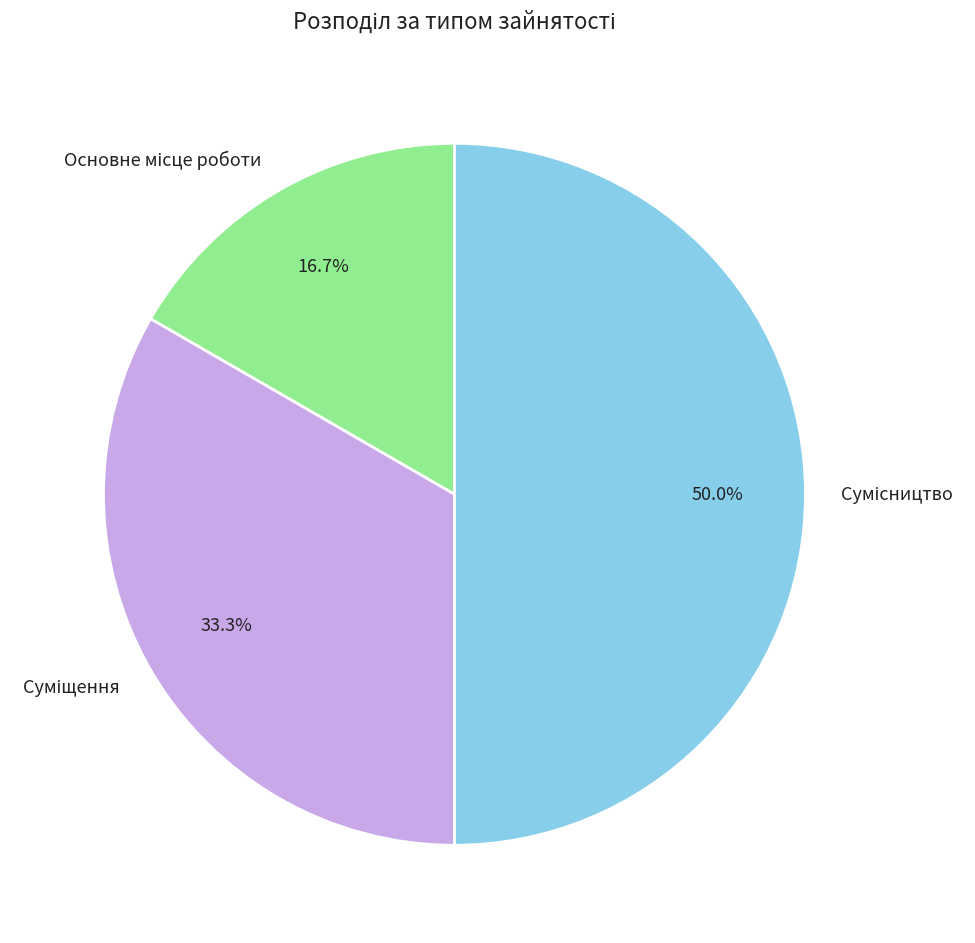

Rank the categories by value from highest to lowest.

Сумісництво, Суміщення, Основне місце роботи